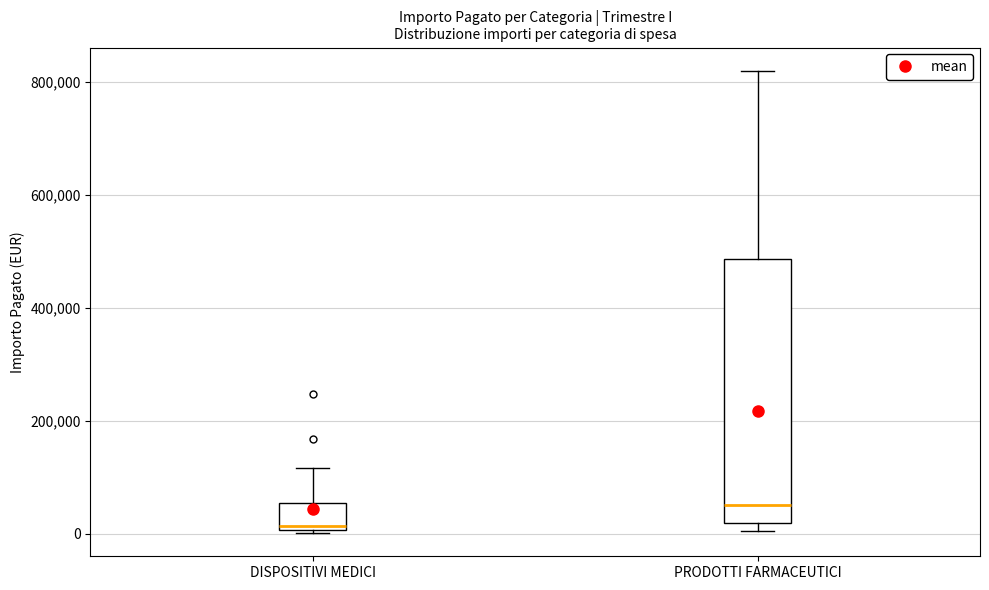

Where is the lower edge of the box for DISPOSITIVI MEDICI on the y-axis? The values are not printed on the chart, so give them approximately, as read against the axis.

0